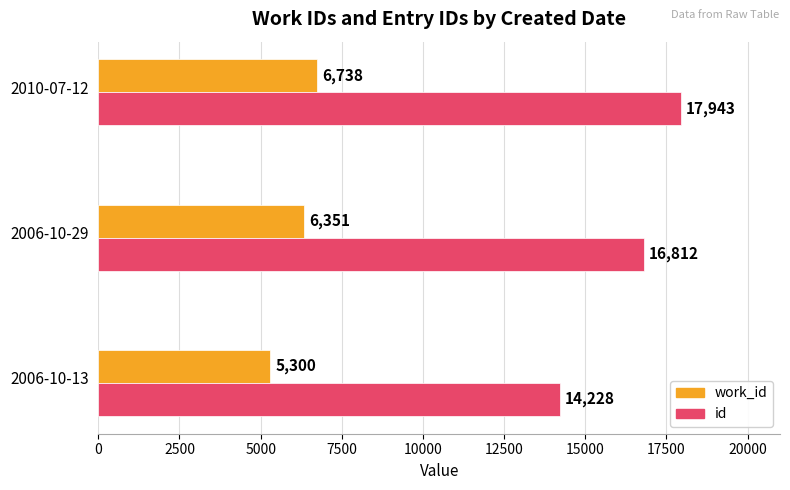

Is it true that id equals 14228 at 2006-10-13?

True